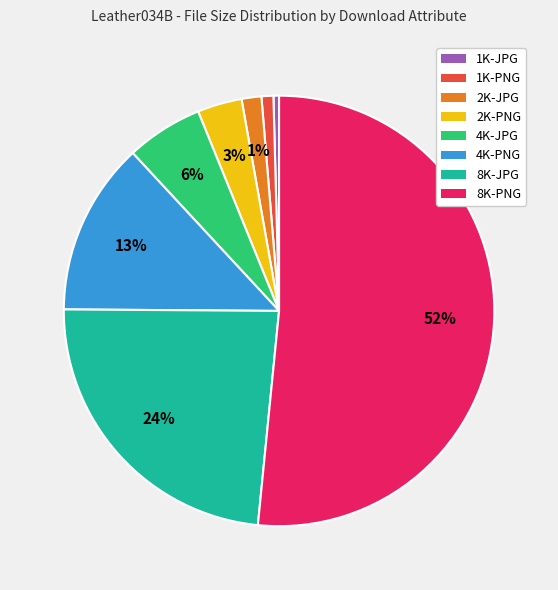

Is there a majority slice in this chart?

Yes